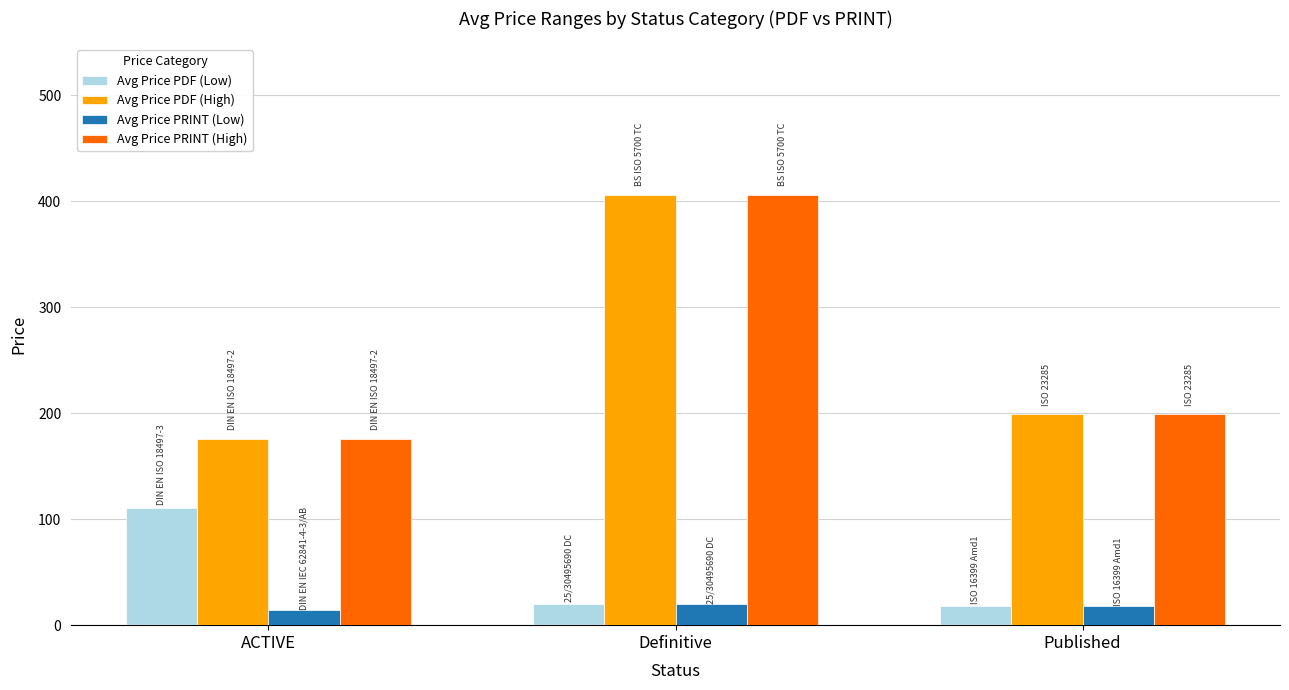

What is the lowest value of the Avg Price PDF (High) series?

176.1